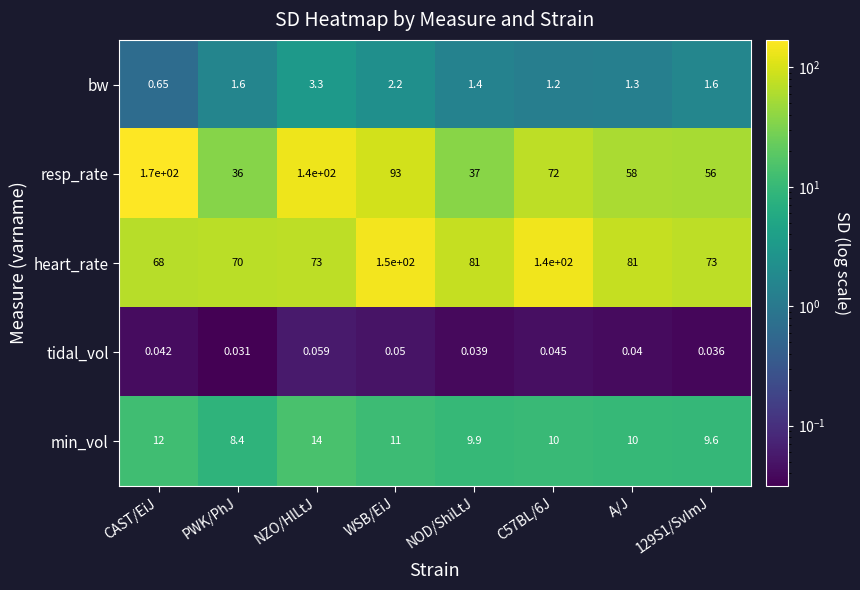

Which series has the largest range (max minus min)?

resp_rate